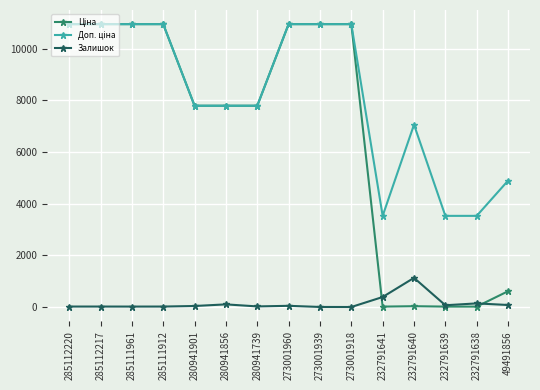

The value of Залишок at 232791640 is 1979.7. True or false?

False